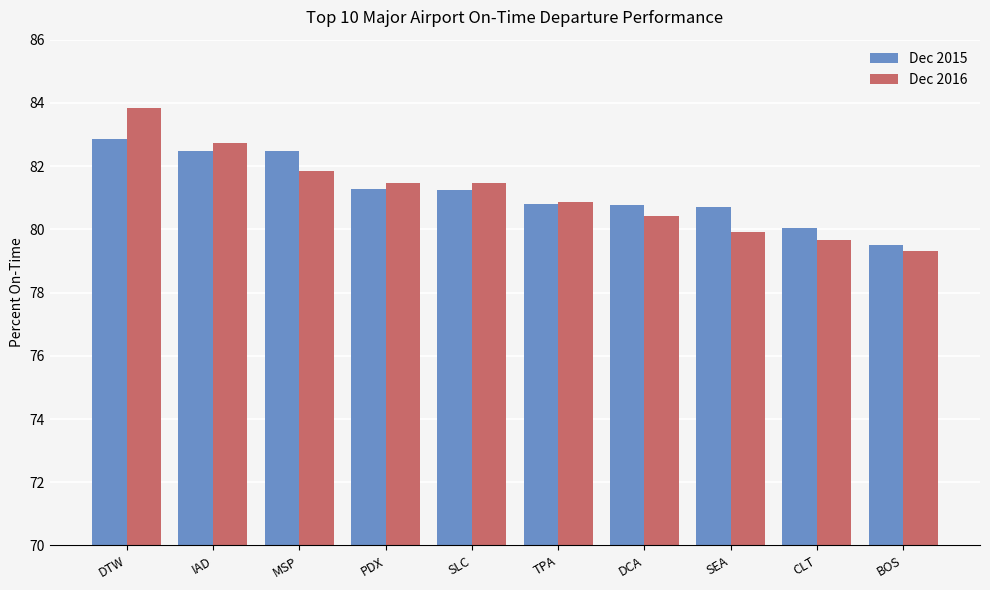

What is the total value across all series at SLC?

162.7